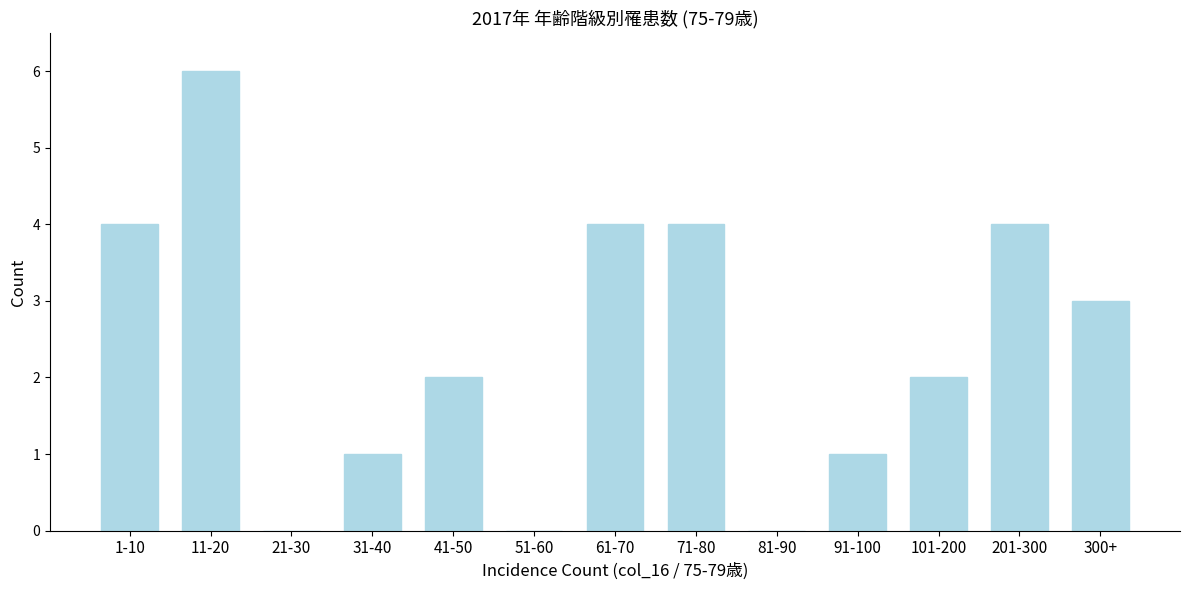

Reading left to right, extract all data points from this chart.

1-10=4	11-20=6	21-30=0	31-40=1	41-50=2	51-60=0	61-70=4	71-80=4	81-90=0	91-100=1	101-200=2	201-300=4	300+=3